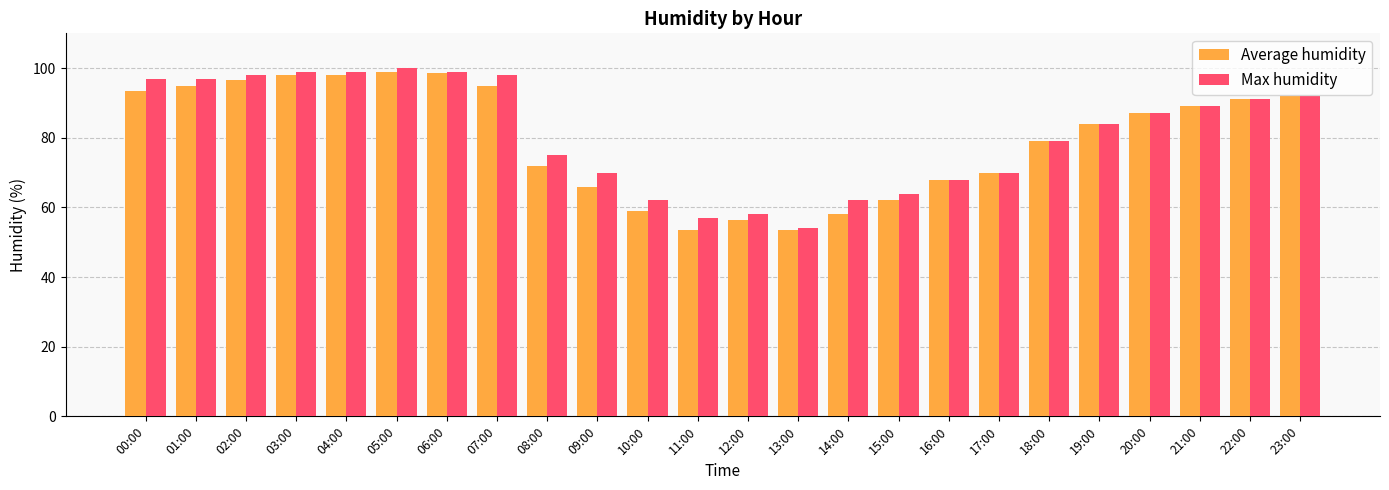

What is the minimum value for Average humidity?

53.5